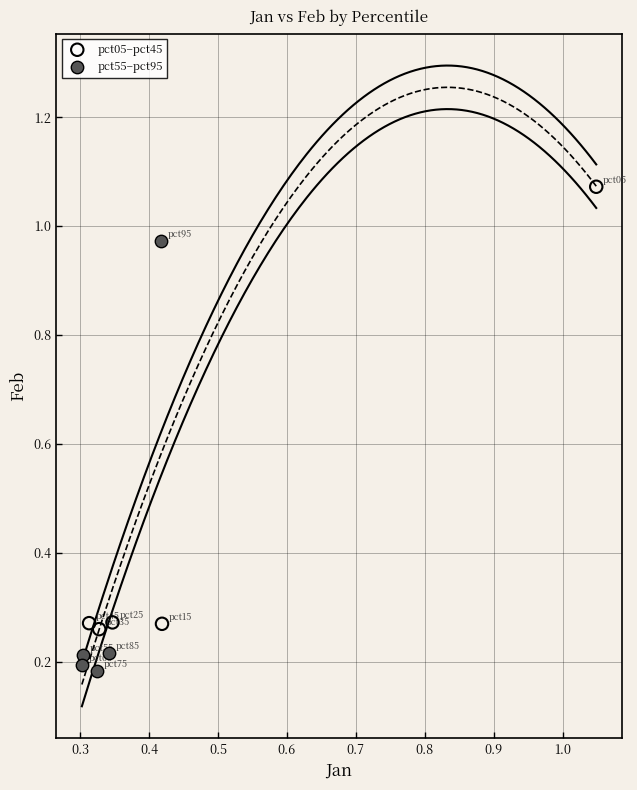

Which series has the largest Y range (max minus min)?

pct05–pct45